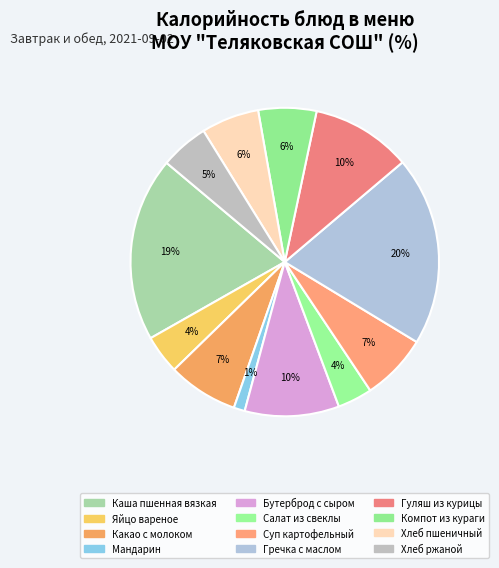

How many segments does this pie chart have?

12